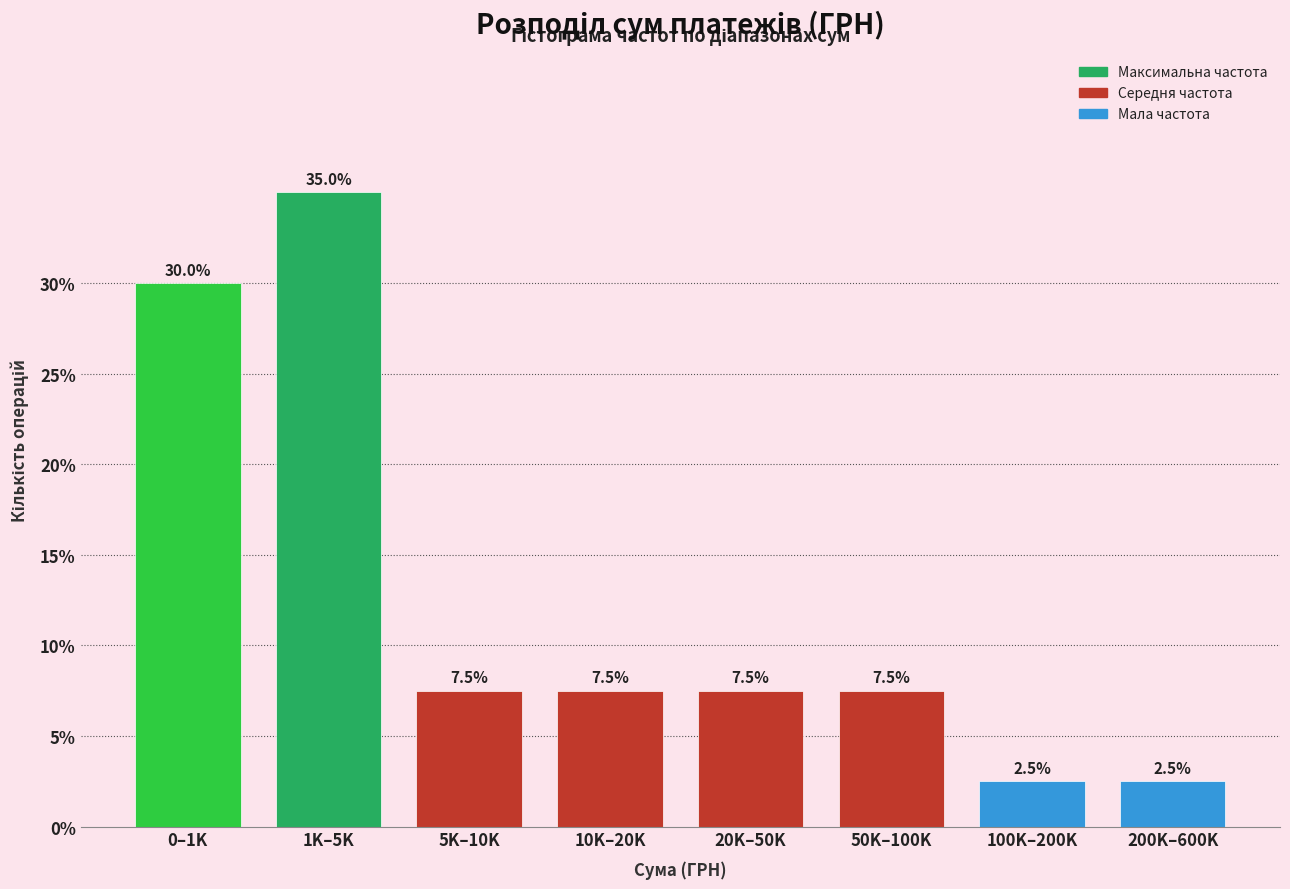

Reading left to right, list all the values displayed in this chart.

30.0	35.0	7.5	7.5	7.5	7.5	2.5	2.5